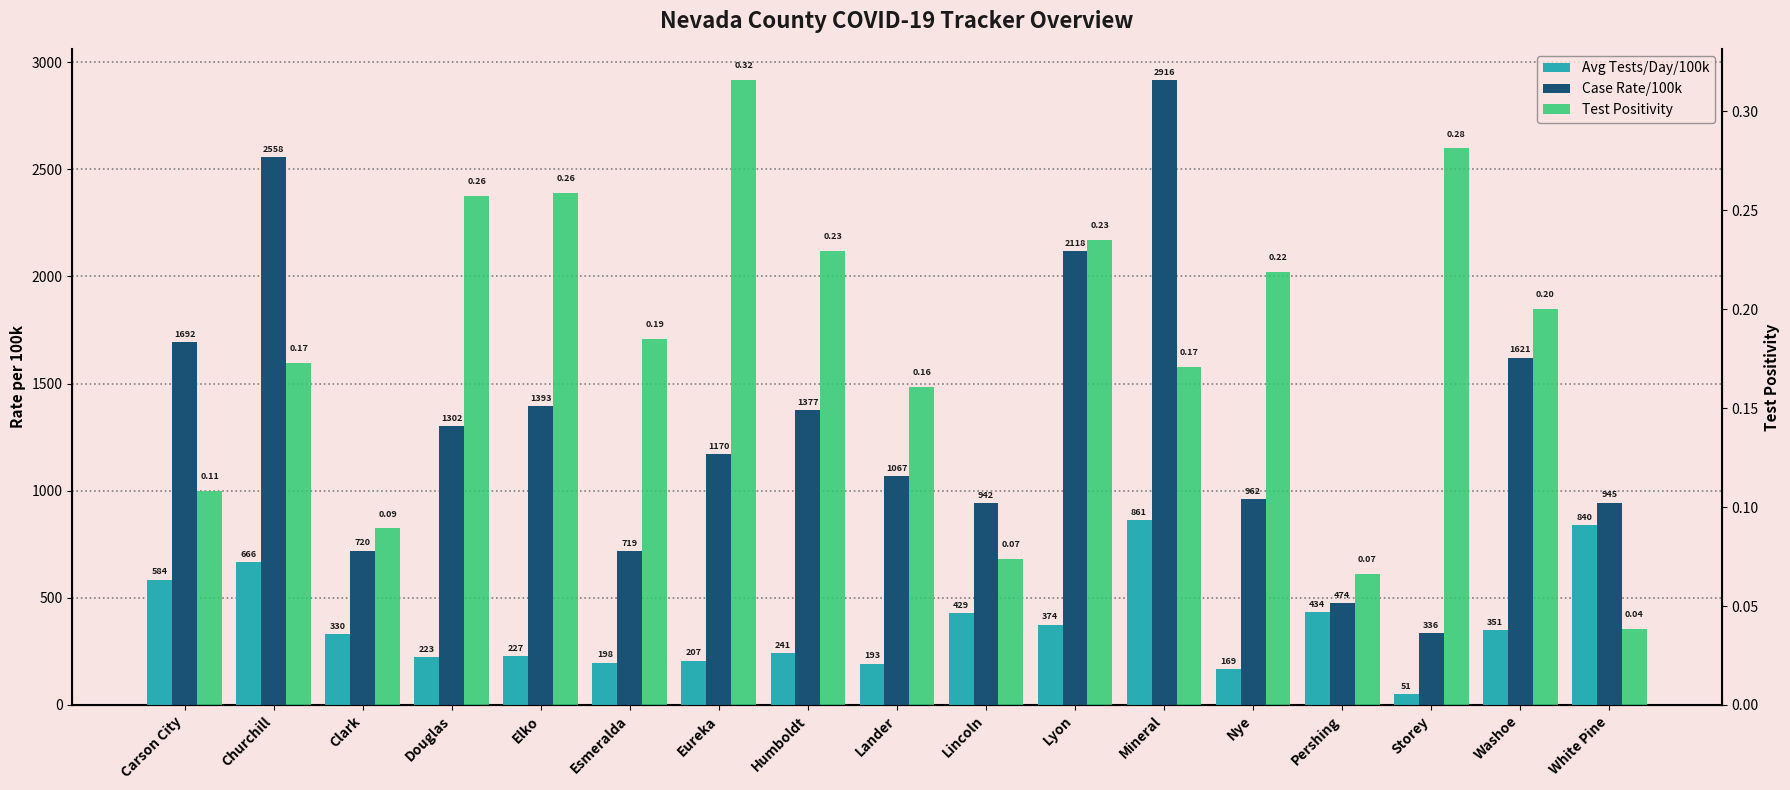

What is the greatest value displayed?

2916.0